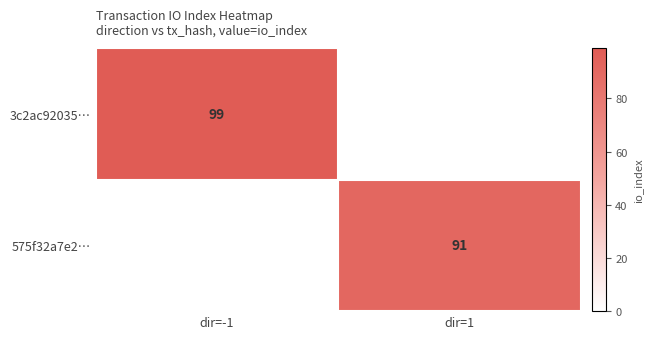

List the labels in order of 3c2ac92035… value, smallest first.

dir=1, dir=-1